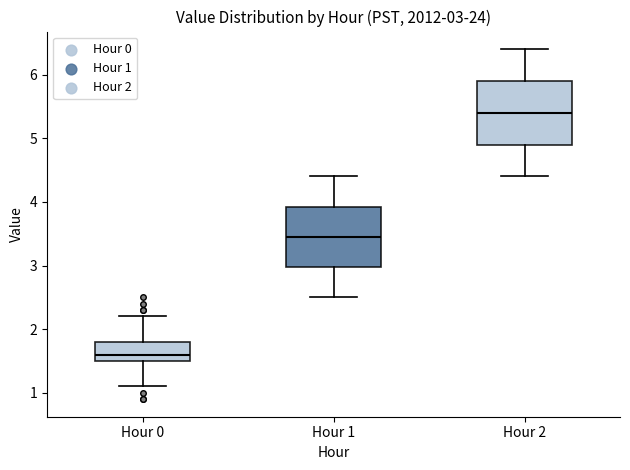

Which box's median line is the lowest?

Hour 0